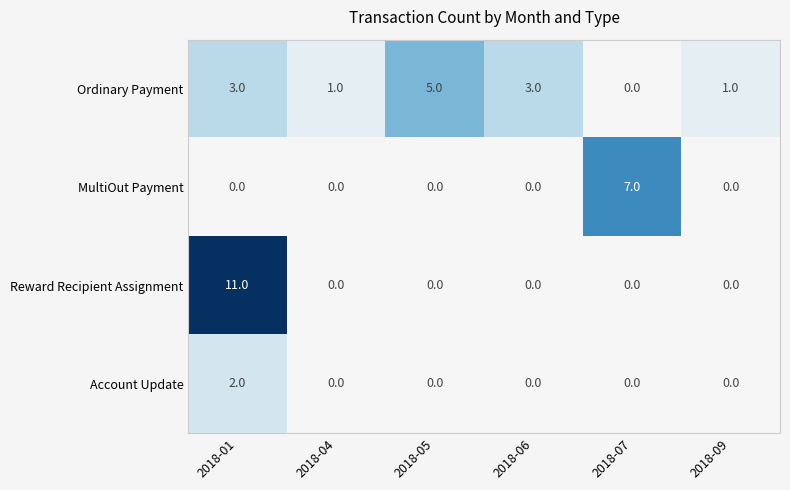

What is the sum of the Reward Recipient Assignment values at 2018-01 and 2018-09?

11